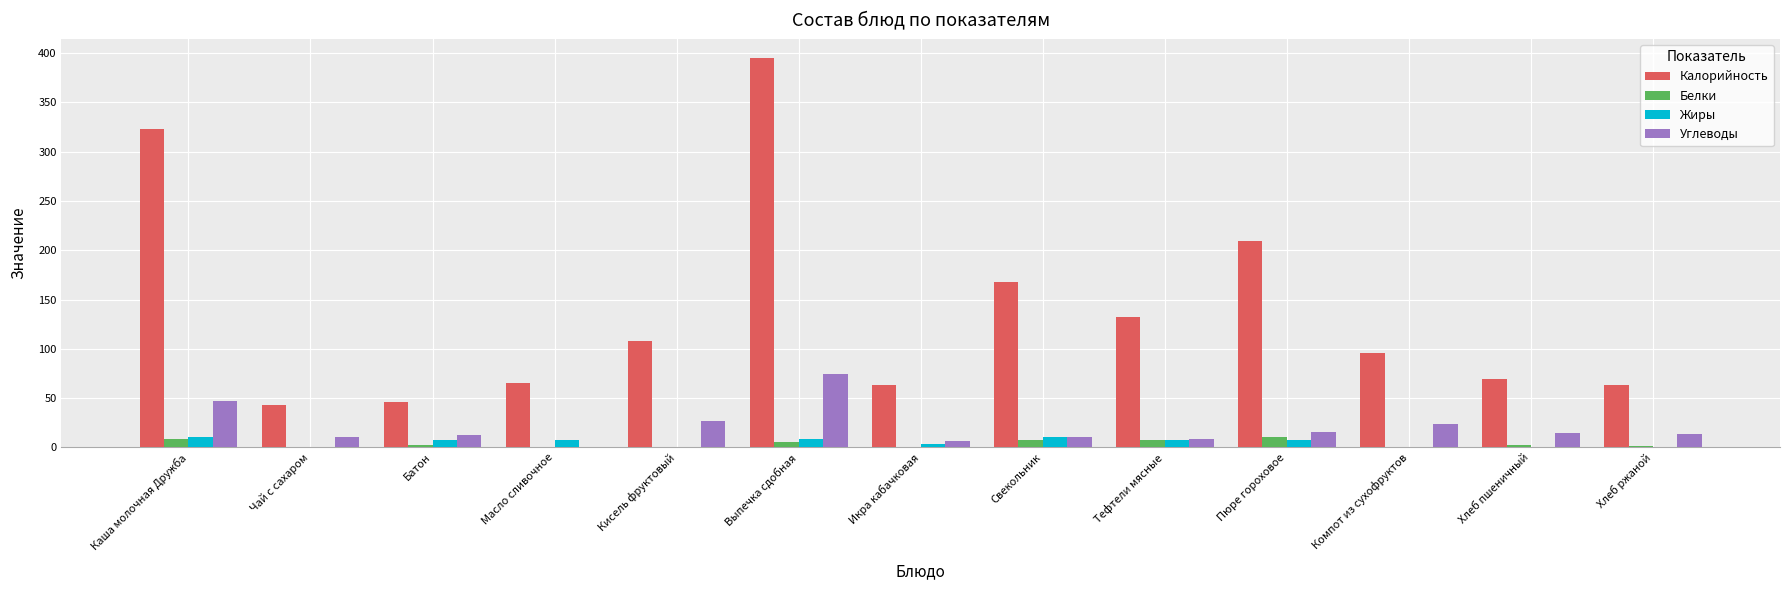

True or false: Углеводы has a value of 26.6 at Кисель фруктовый.

True